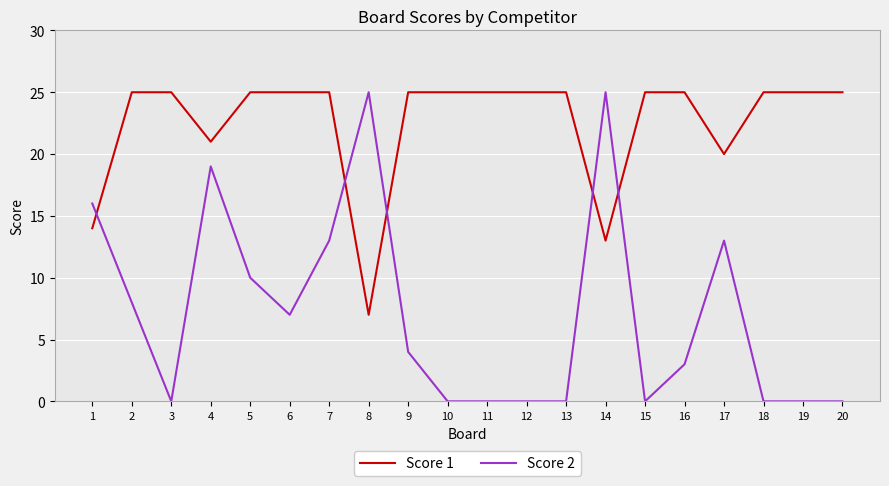

How many series are shown in this chart?

2